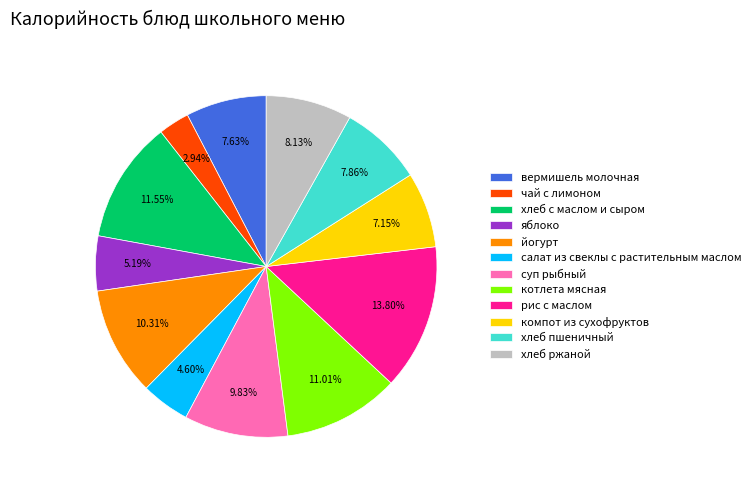

Which has a higher value, суп рыбный or салат из свеклы с растительным маслом?

суп рыбный